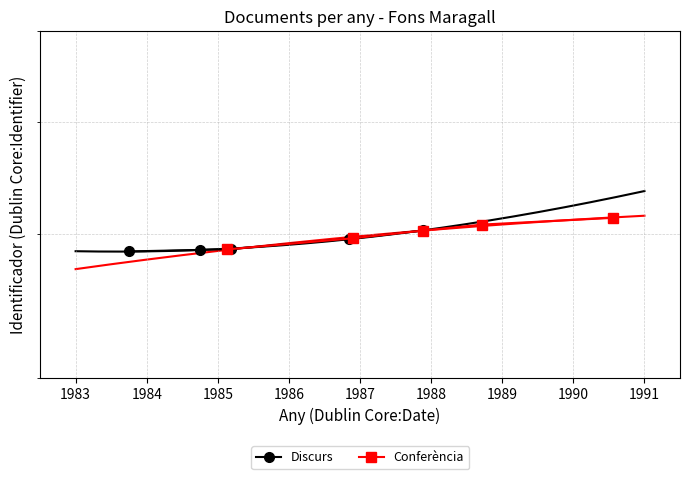

What is the value of the Discurs point at the 5th from the left?

4028